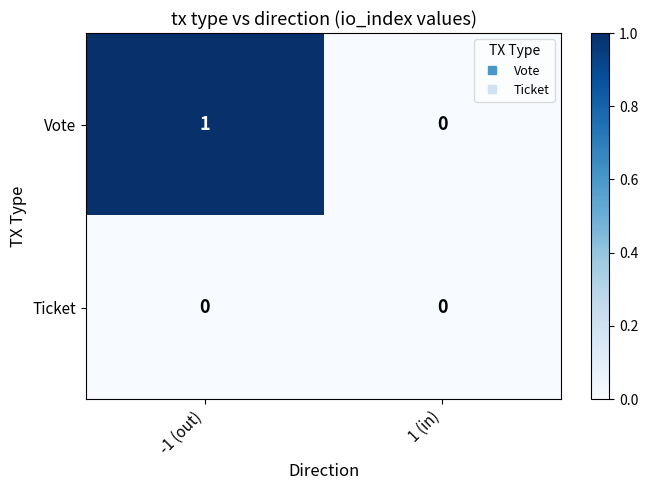

Rank the series by their maximum value, from highest to lowest.

Vote, Ticket